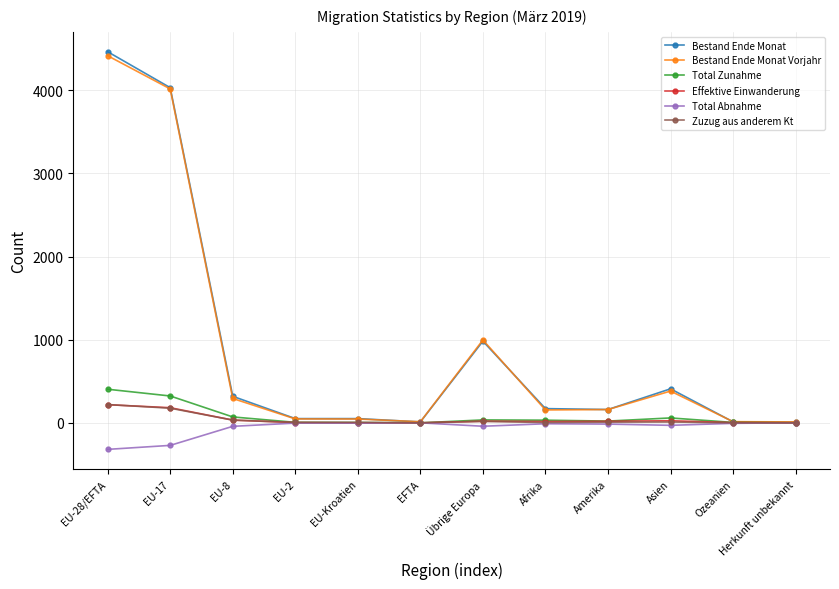

True or false: Bestand Ende Monat Vorjahr has a value of 996 at Übrige Europa.

True